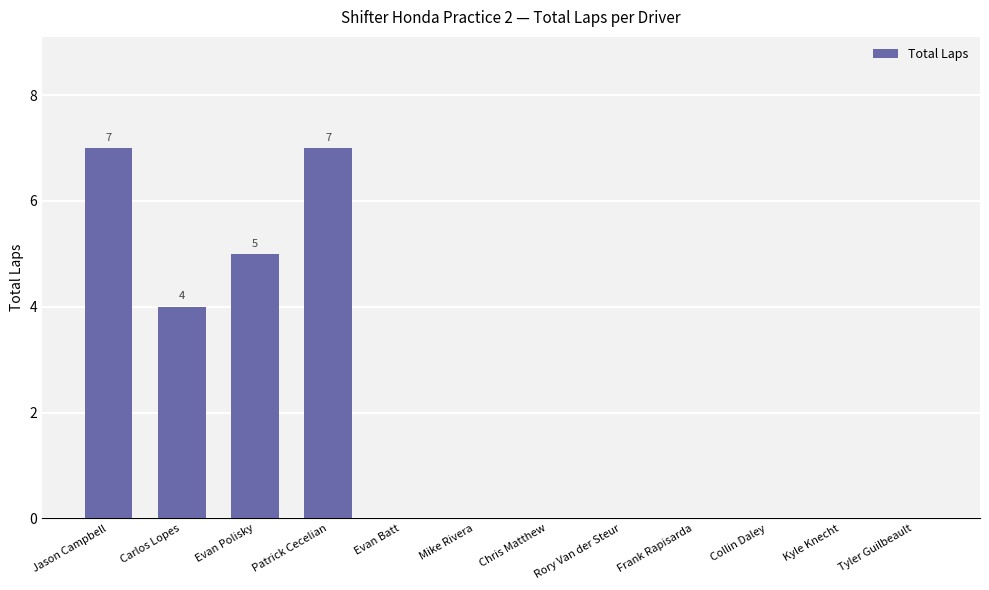

Are the bars horizontal?

No